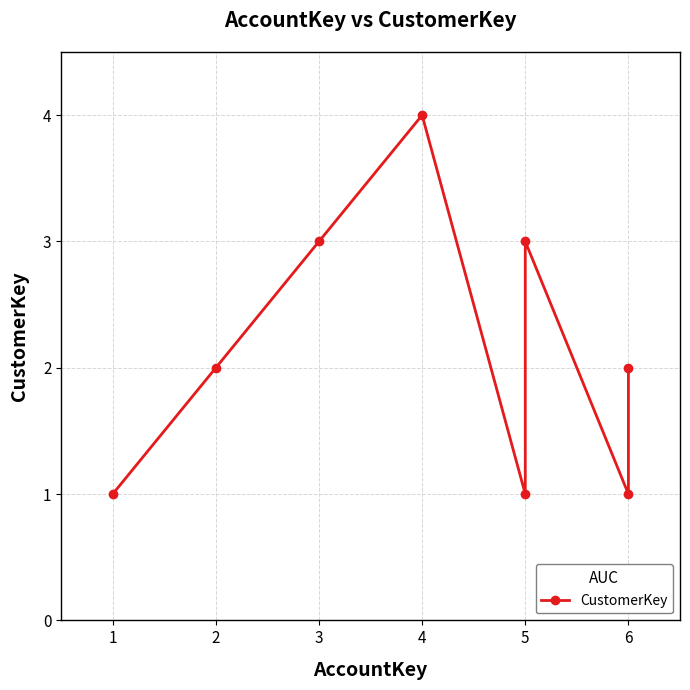

Between 1 and 4, which is larger?

4